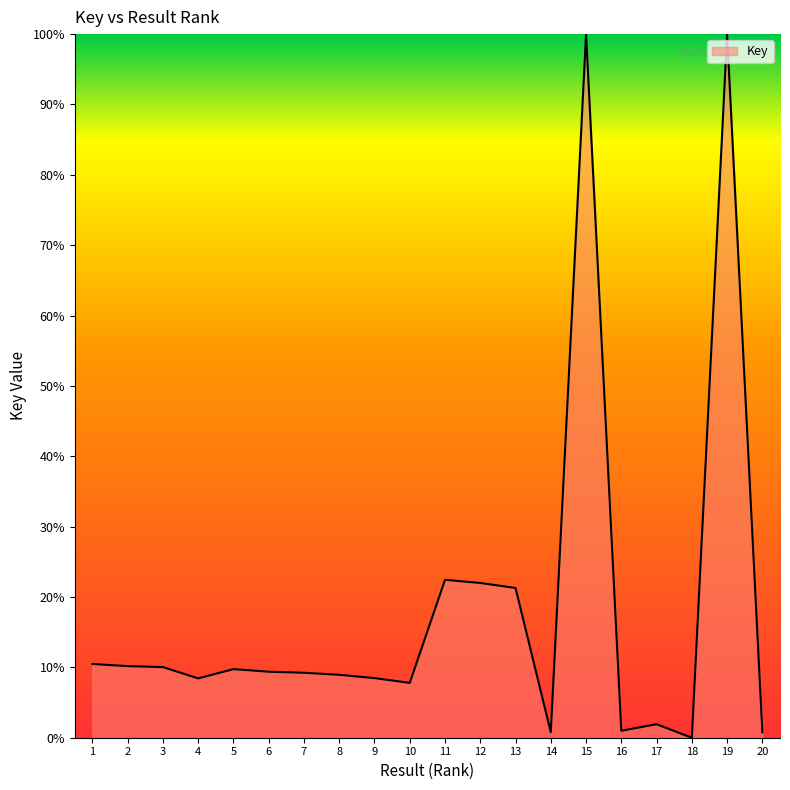

What value does the data have at 4?

8.4